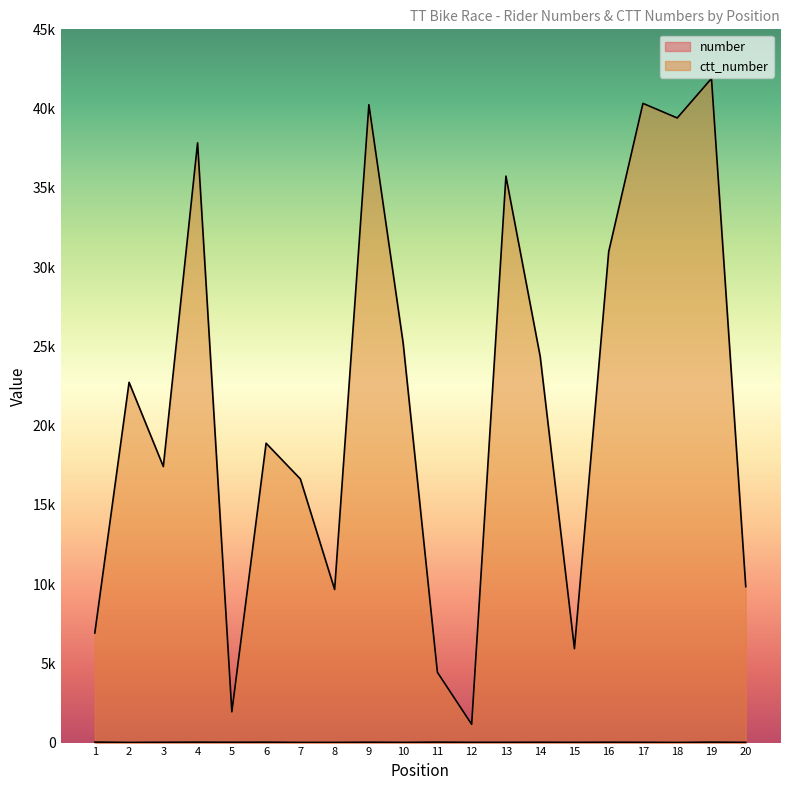

What is the average value of the ctt_number series?

21577